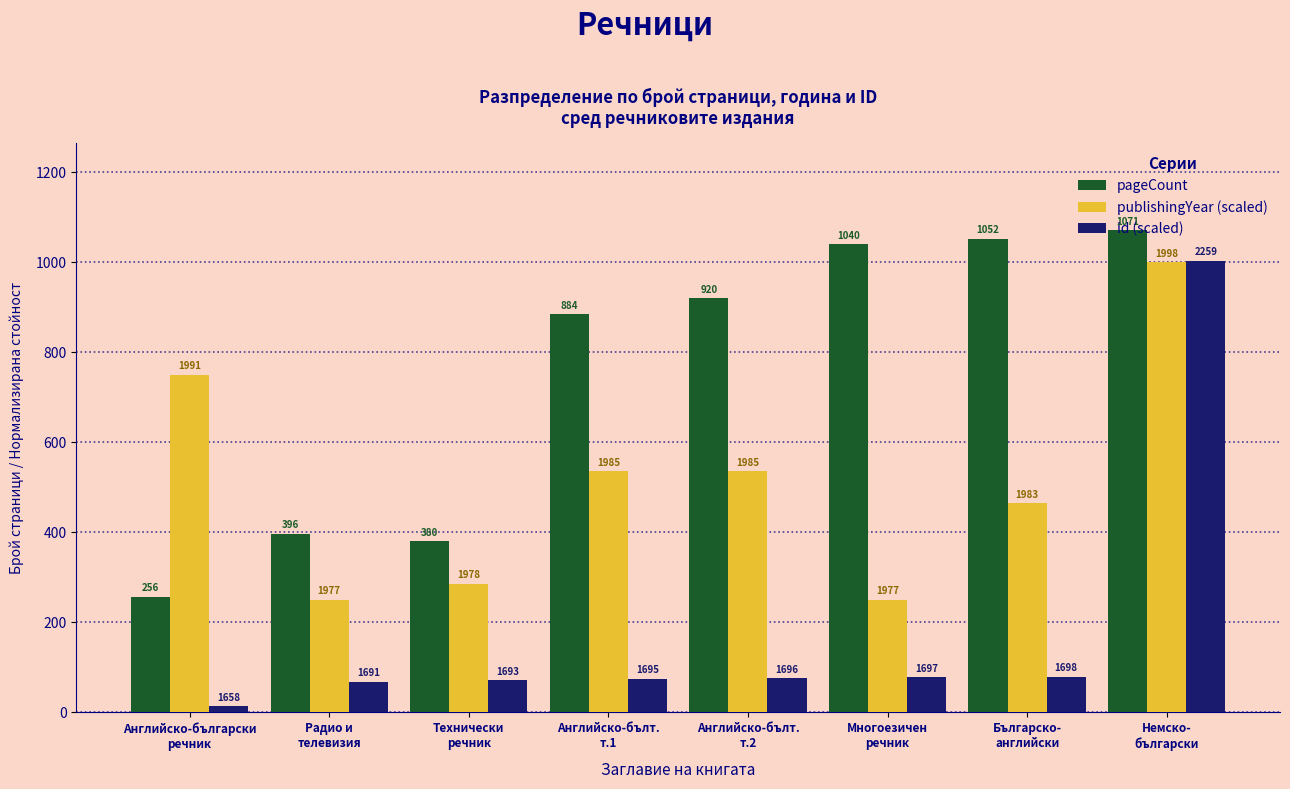

Reading right to left, extract all data points from this chart.

pageCount: 1071.0	1052.0	1040.0	920.0	884.0	380.0	396.0	256.0
publishingYear (scaled): 999.6	464.1	249.9	535.5	535.5	285.6	249.9	749.7
id (scaled): 1003.4	79.1	77.4	75.8	74.1	70.9	67.6	13.2